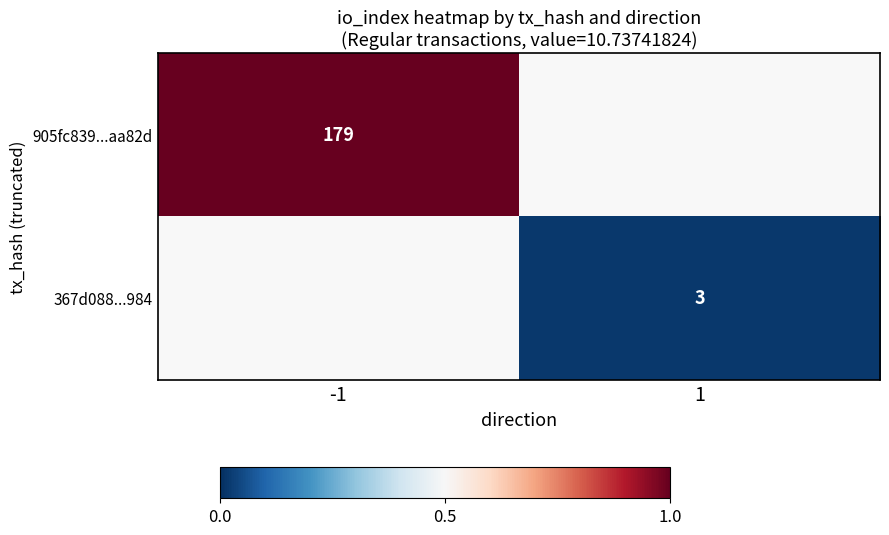

True or false: 367d088...984 has a value of 5 at 1.

False